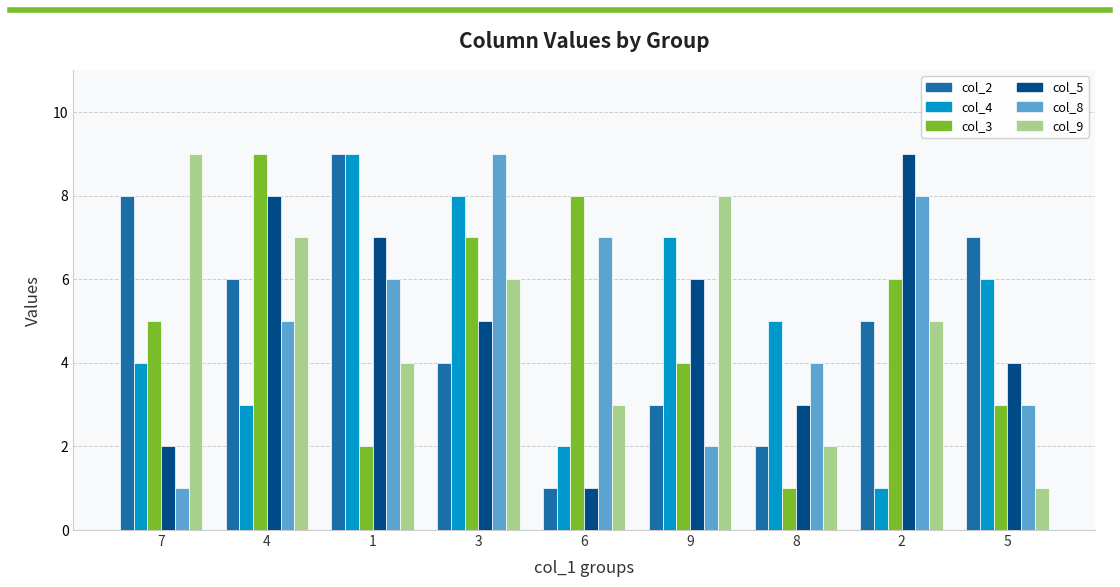

What position from the right is 2?

2